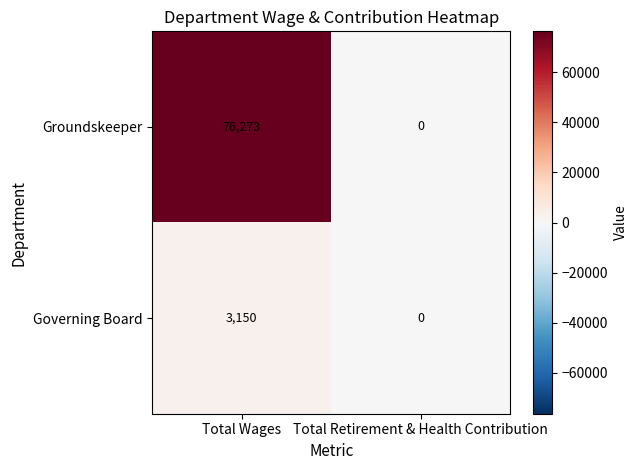

Reading left to right, what are all the values shown in this chart?

Groundskeeper: Total Wages=76273	Total Retirement & Health Contribution=0
Governing Board: Total Wages=3150	Total Retirement & Health Contribution=0